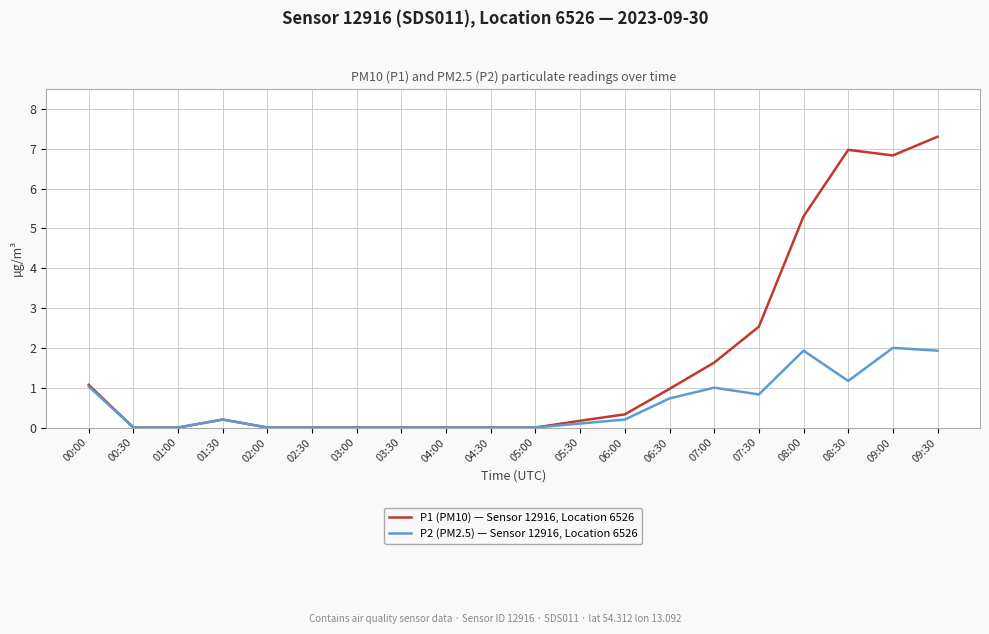

Rank the series by their maximum value, from lowest to highest.

P2 (PM2.5) — Sensor 12916, Location 6526, P1 (PM10) — Sensor 12916, Location 6526